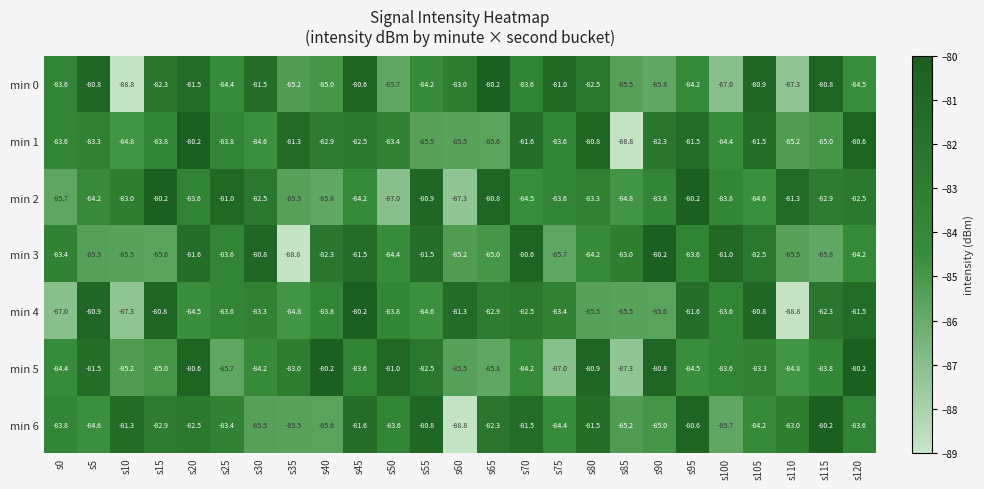

How many data points does each series have?

25